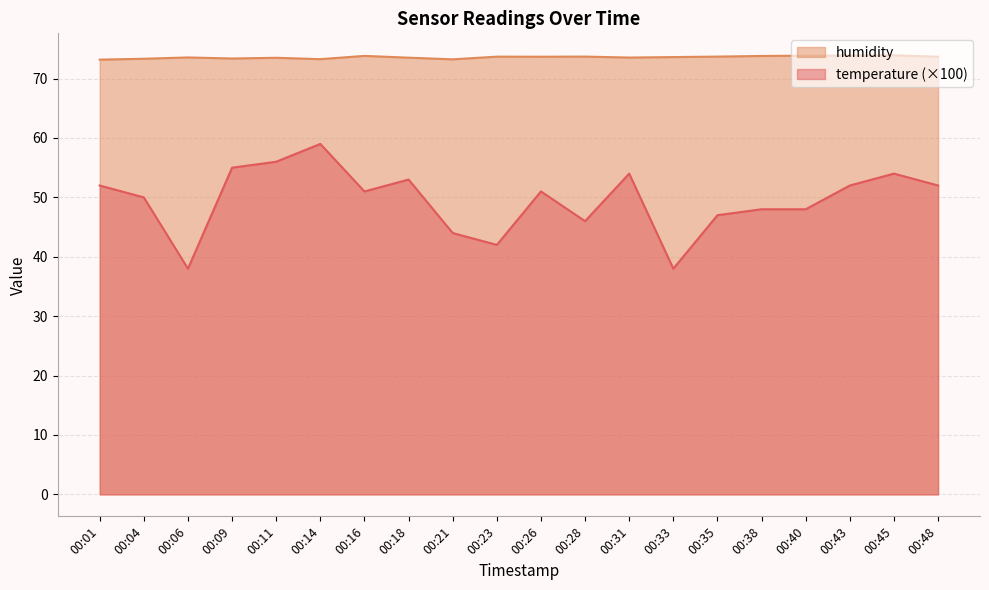

How many lines are shown in the chart?

2